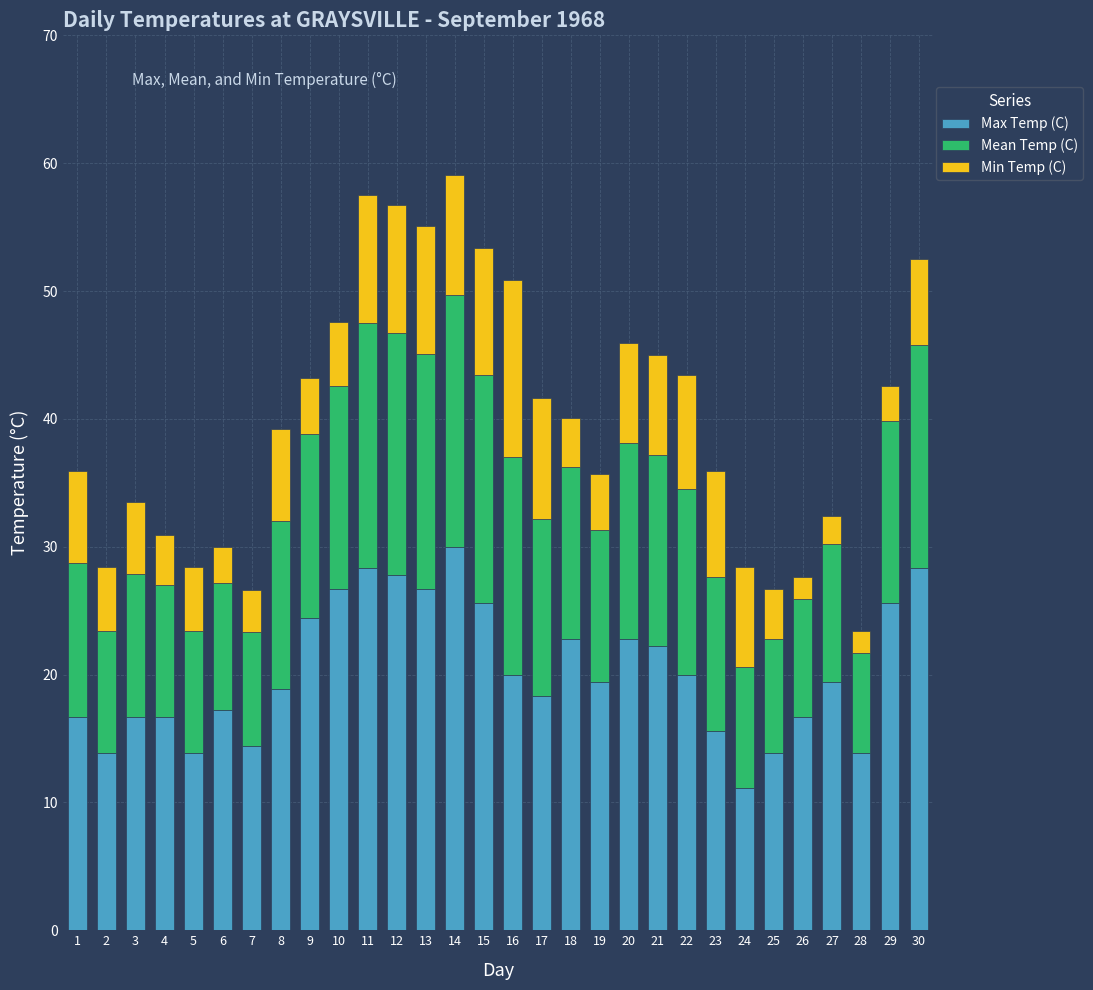

What is the lowest value of the Max Temp (C) series?

11.1